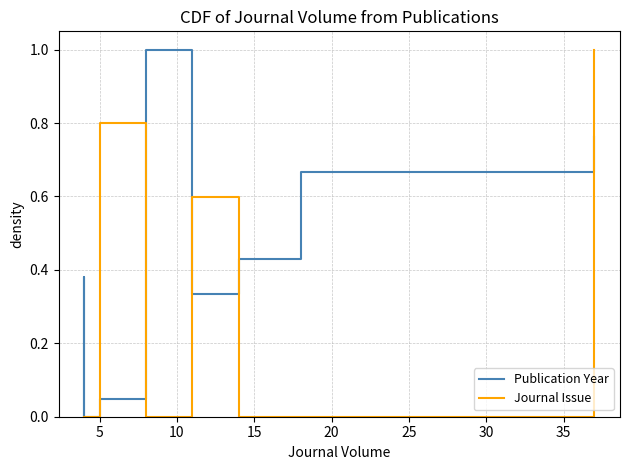

What are all the series names shown in the legend?

Publication Year, Journal Issue